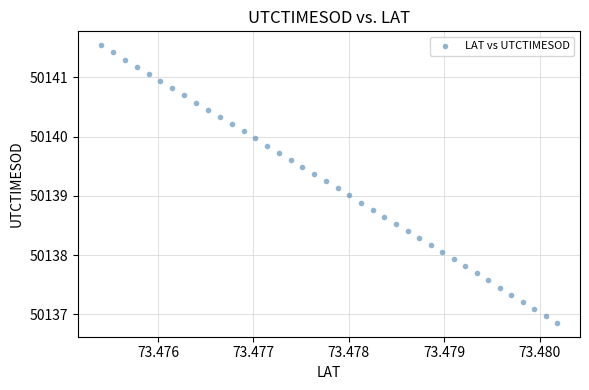

What is the range of Y values (max minus min)?

4.7